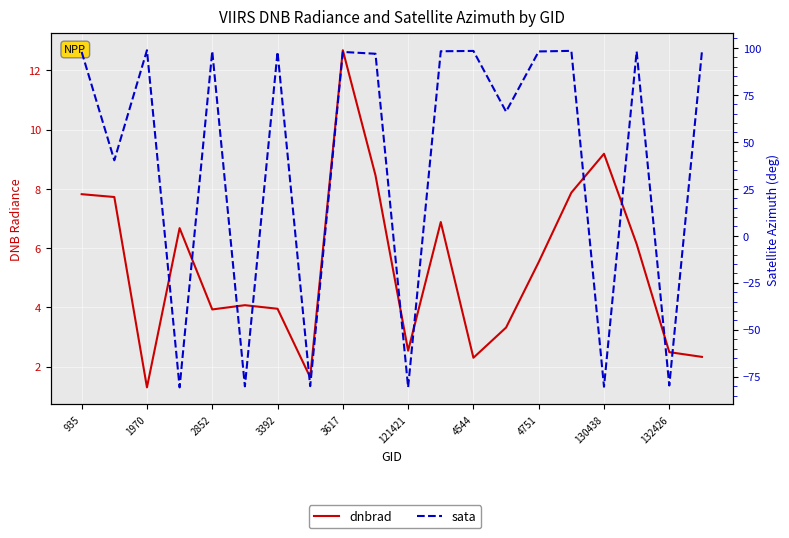

What is the total value across all series at 935?

105.6